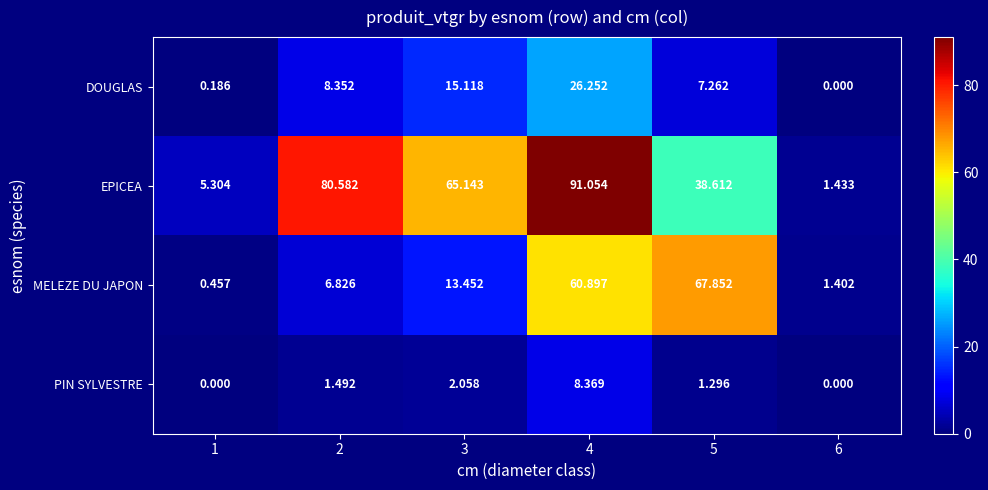

List the series in order of their overall mean, lowest first.

PIN SYLVESTRE, DOUGLAS, MELEZE DU JAPON, EPICEA